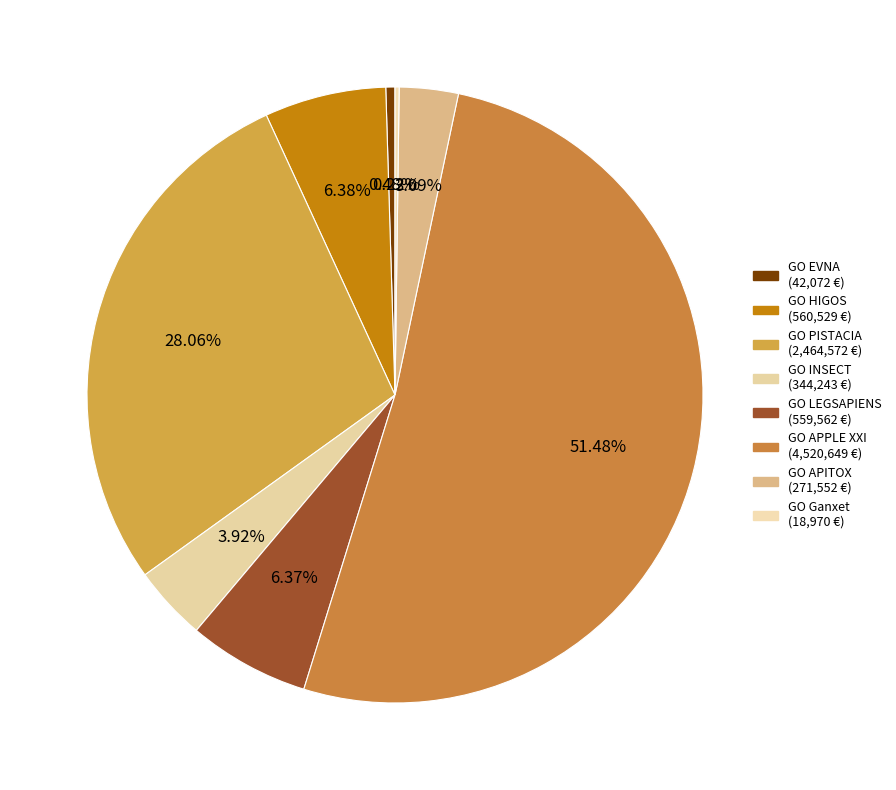

To the nearest percent, what percentage of the pie is GO APPLE XXI?

51%